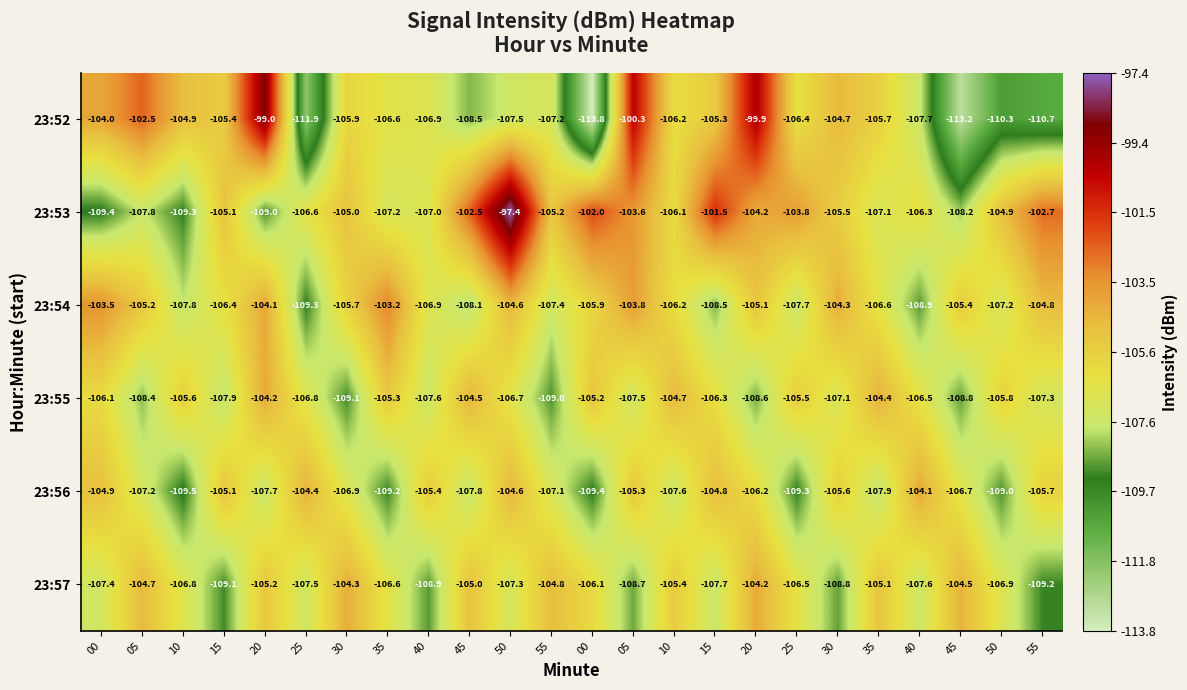

Count the number of categories in the chart.

24